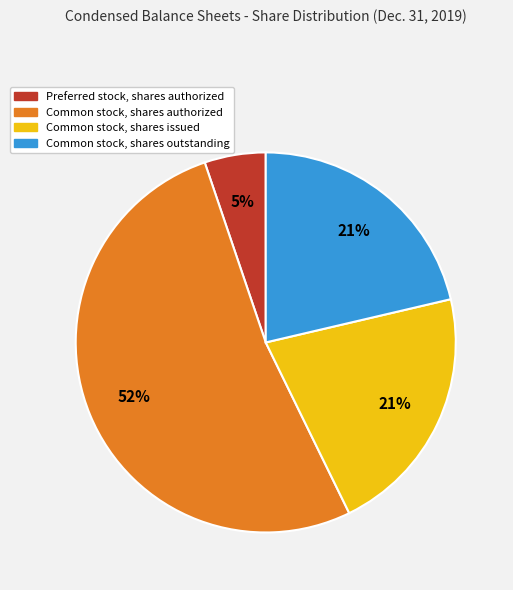

True or false: Common stock, shares authorized accounts for 52% of the total.

True